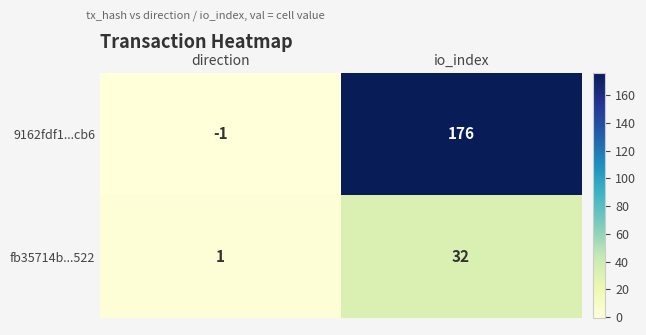

Rank the series by their maximum value, from highest to lowest.

9162fdf1...cb6, fb35714b...522